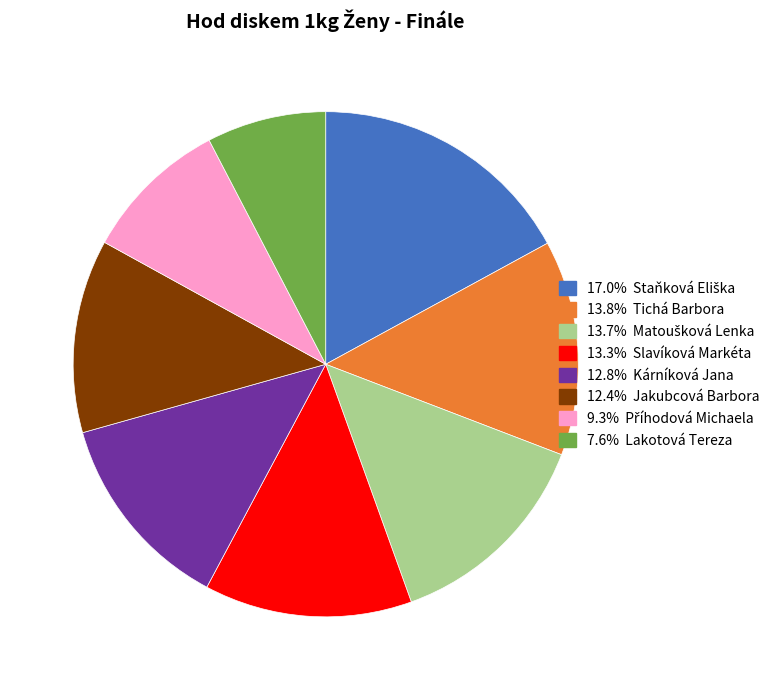

How many segments does this pie chart have?

8